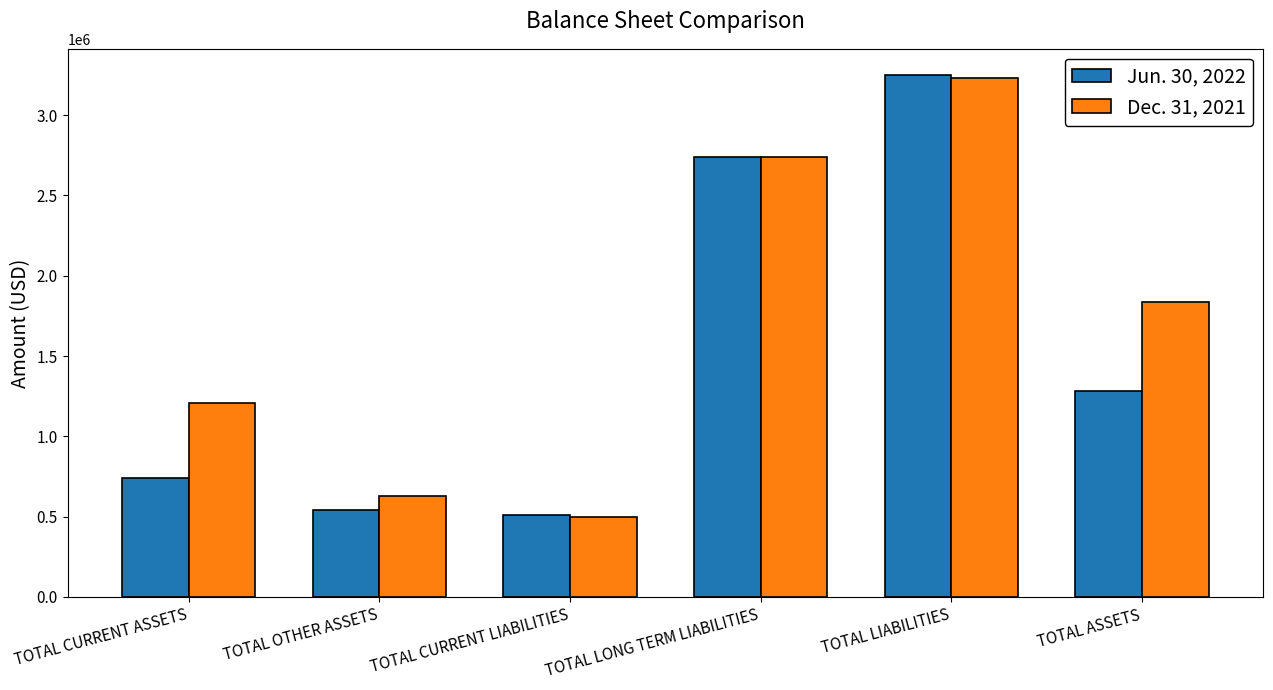

The Dec. 31, 2021 series shows 2738132 at TOTAL LONG TERM LIABILITIES. True or false?

True